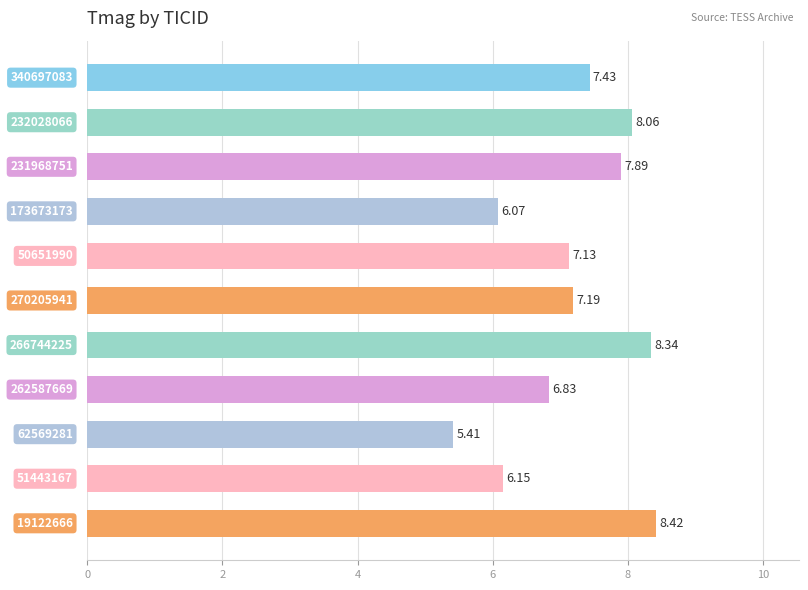

What is the difference between the maximum and minimum values?

3.0